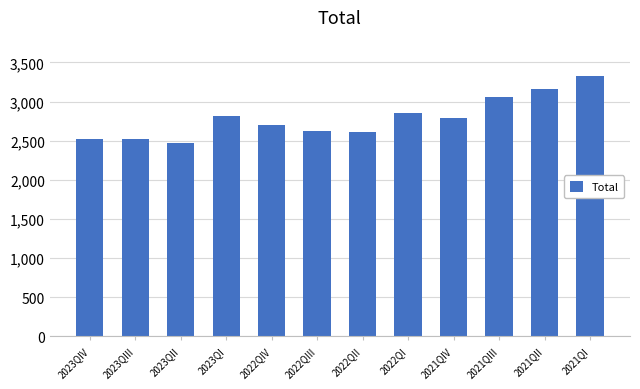

What is the label of the 7th bar from the left?

2022QII